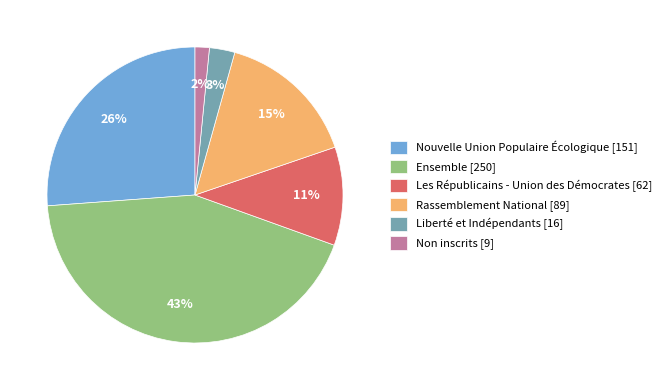

True or false: Les Républicains - Union des Démocrates [62] accounts for 11% of the total.

True